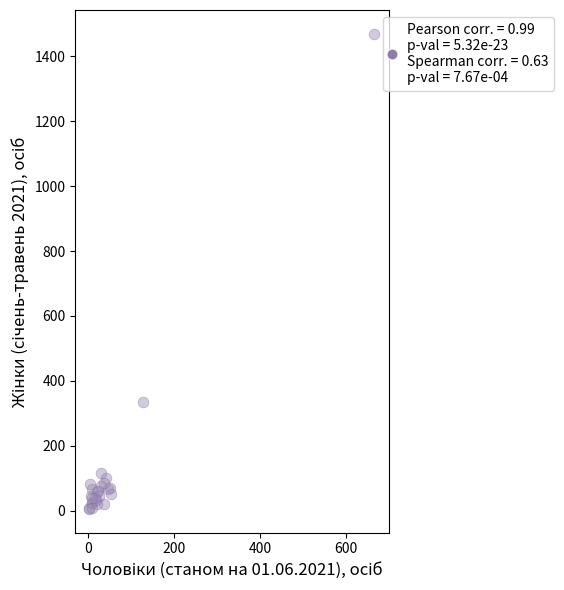

What Y value in the scatter plot is closest to 737?

336